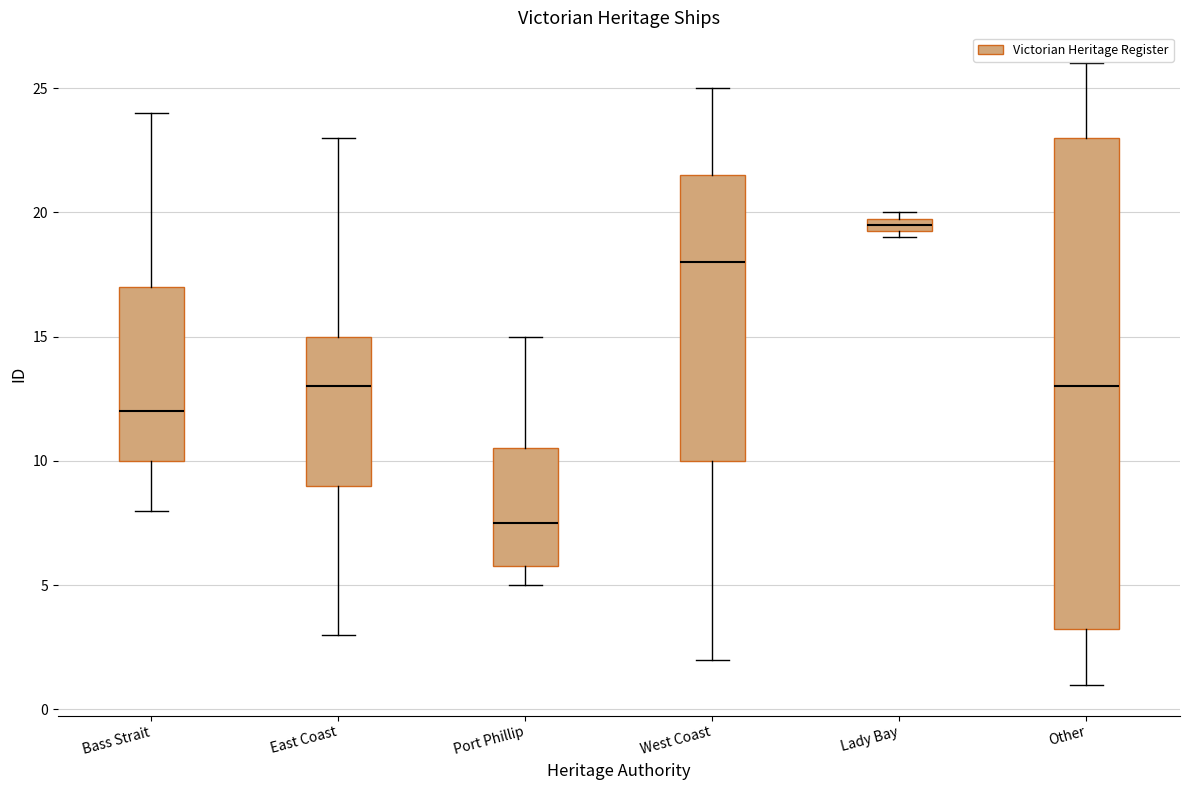

Which box has the lowest median line?

Port Phillip